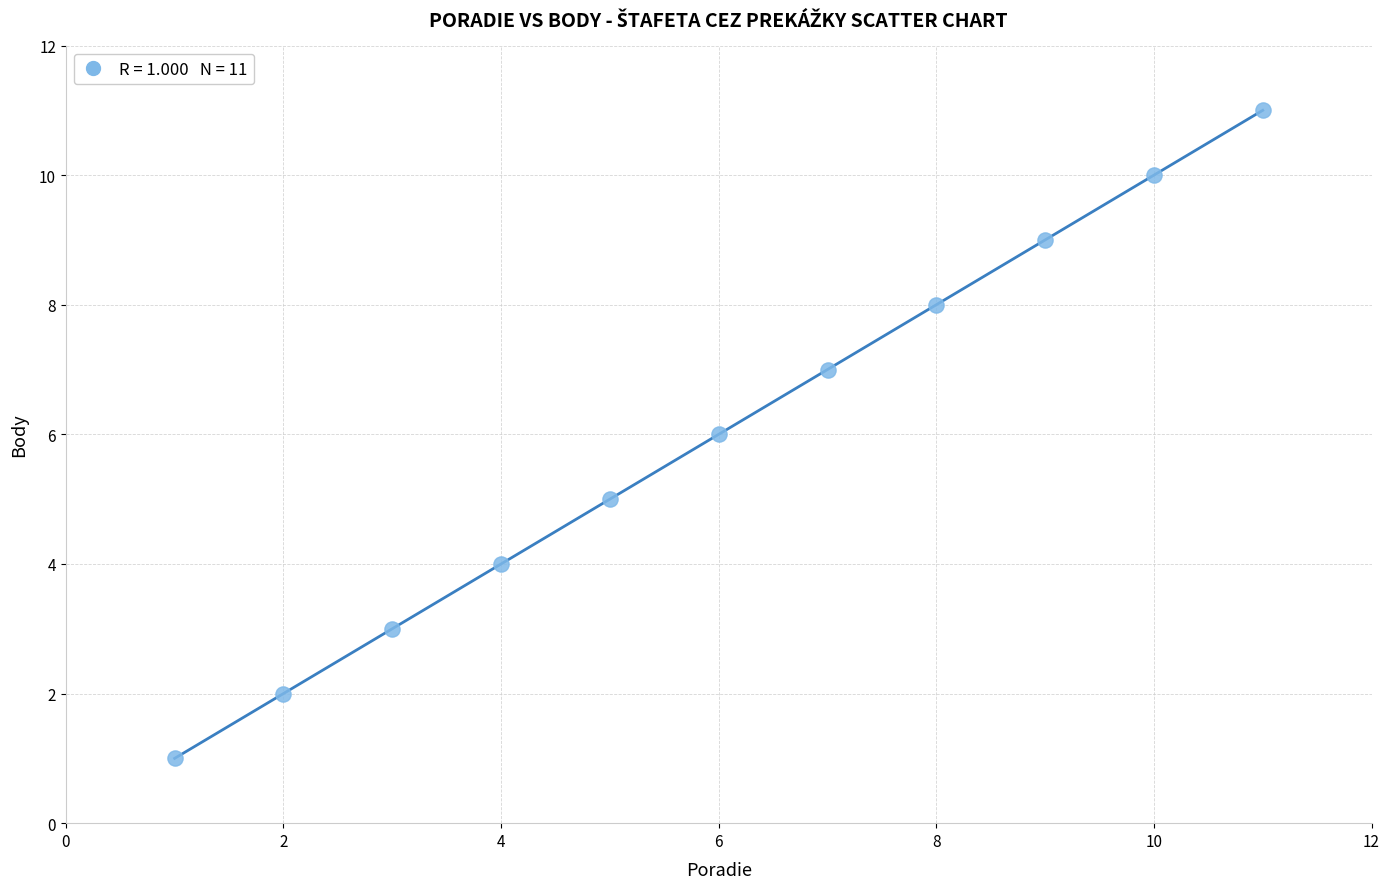

What is the average Y value?

6